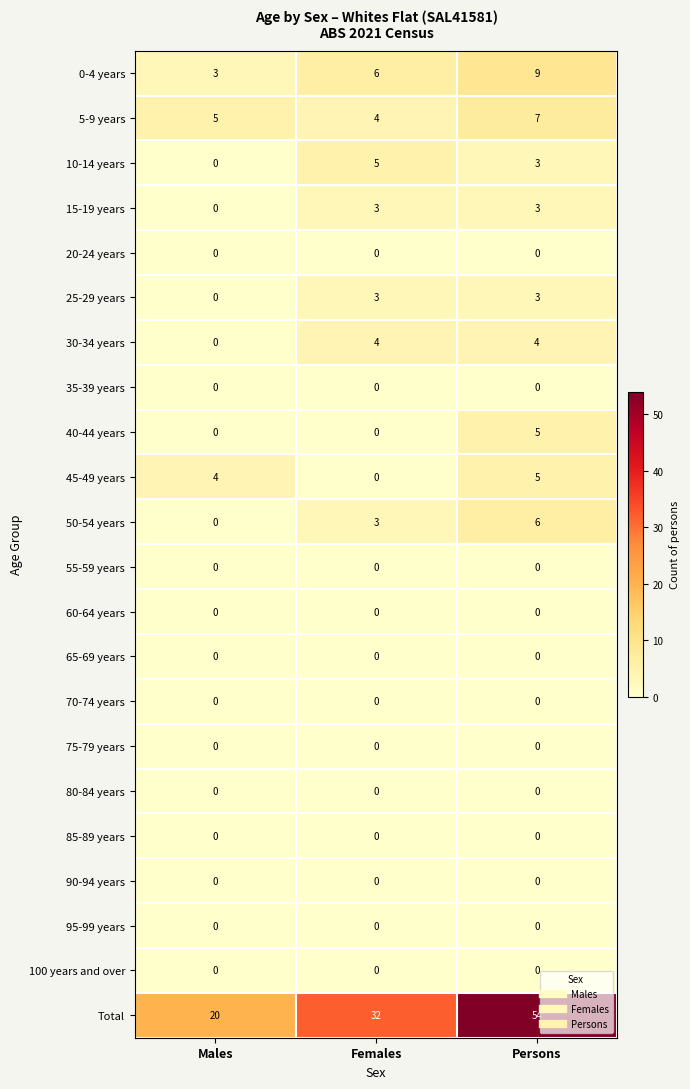

What is the approximate value of 25-29 years at Persons?

3